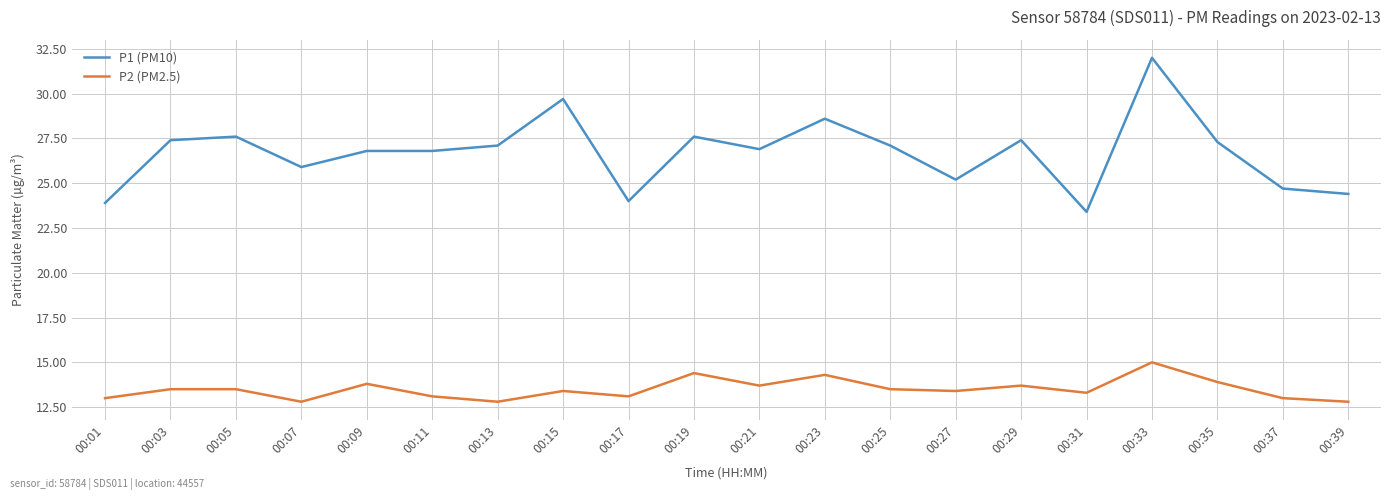

How many lines are shown in the chart?

2